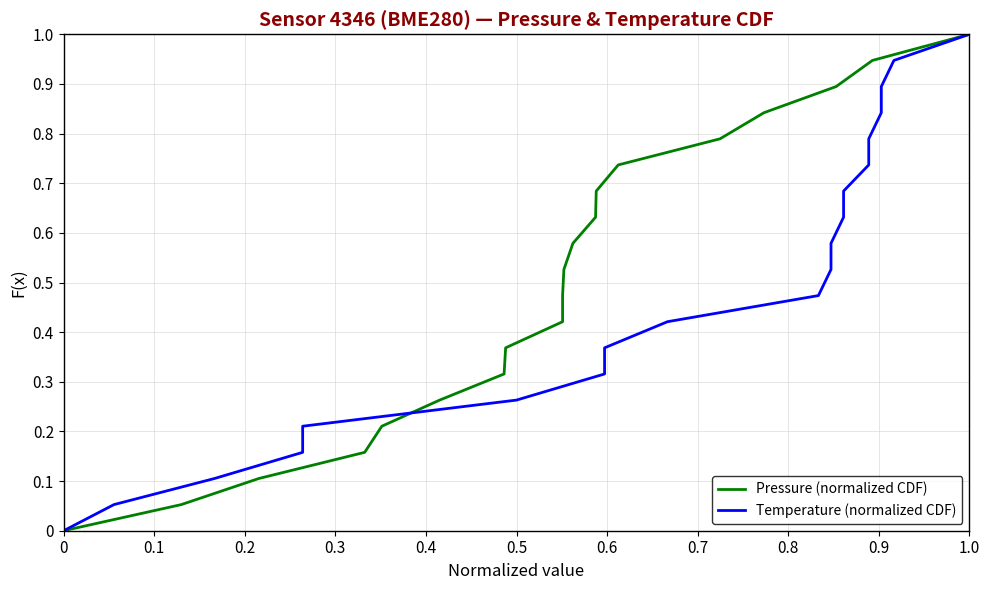

How many data points in Temperature (normalized CDF) are above 0?

19